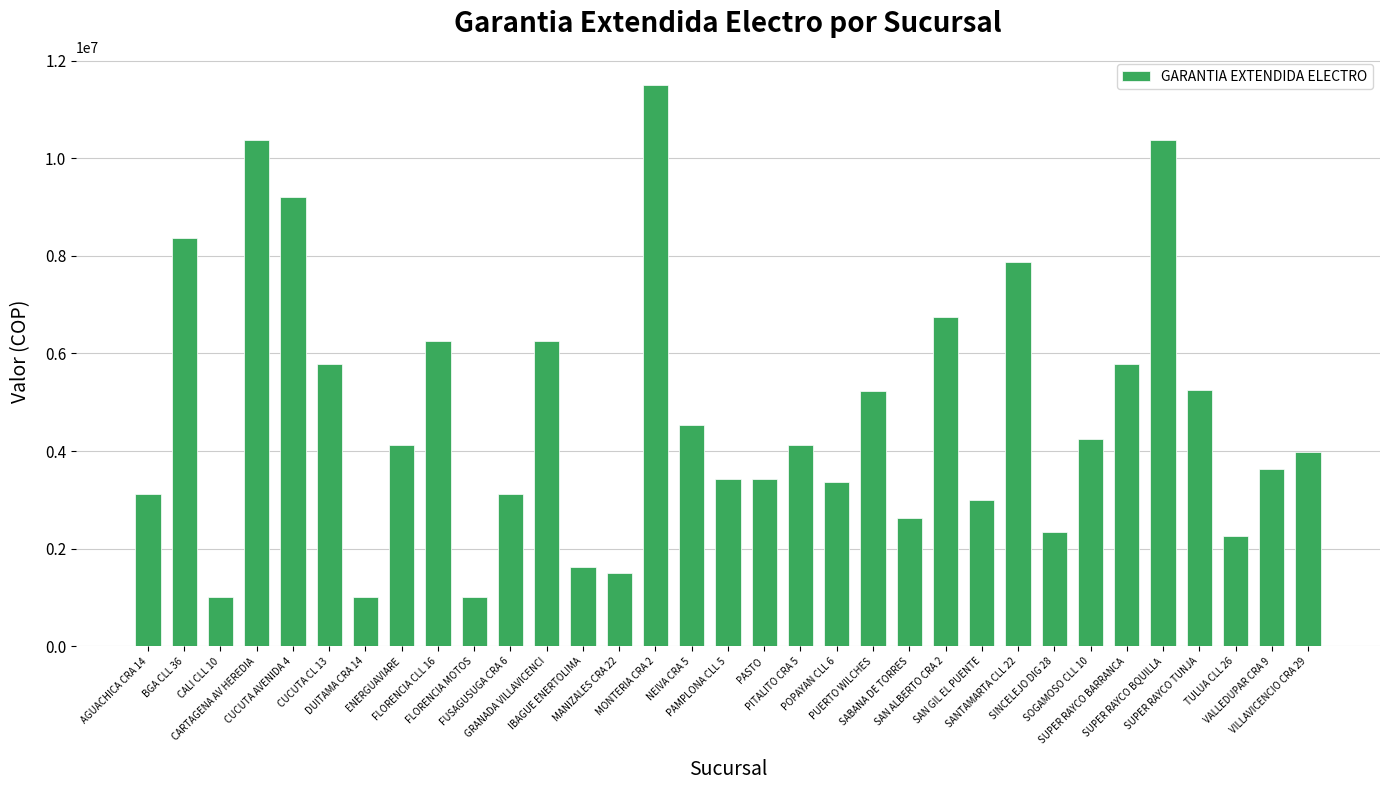

What is the difference between the maximum and second lowest values?

10500000